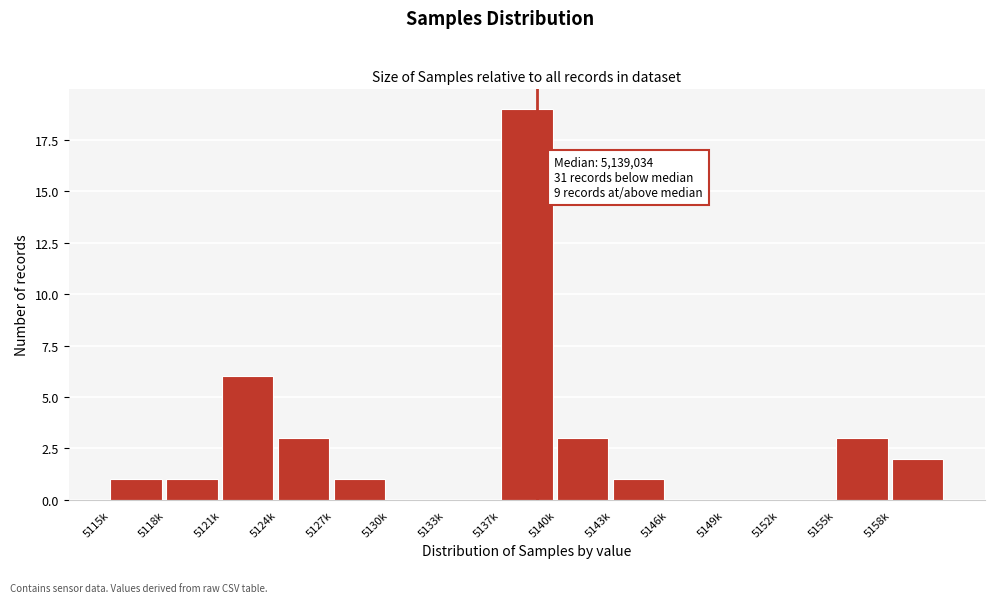

Reading left to right, transcribe all the data shown in this chart.

5115k=1	5118k=1	5121k=6	5124k=3	5127k=1	5130k=0	5133k=0	5137k=19	5140k=3	5143k=1	5146k=0	5149k=0	5152k=0	5155k=3	5158k=2